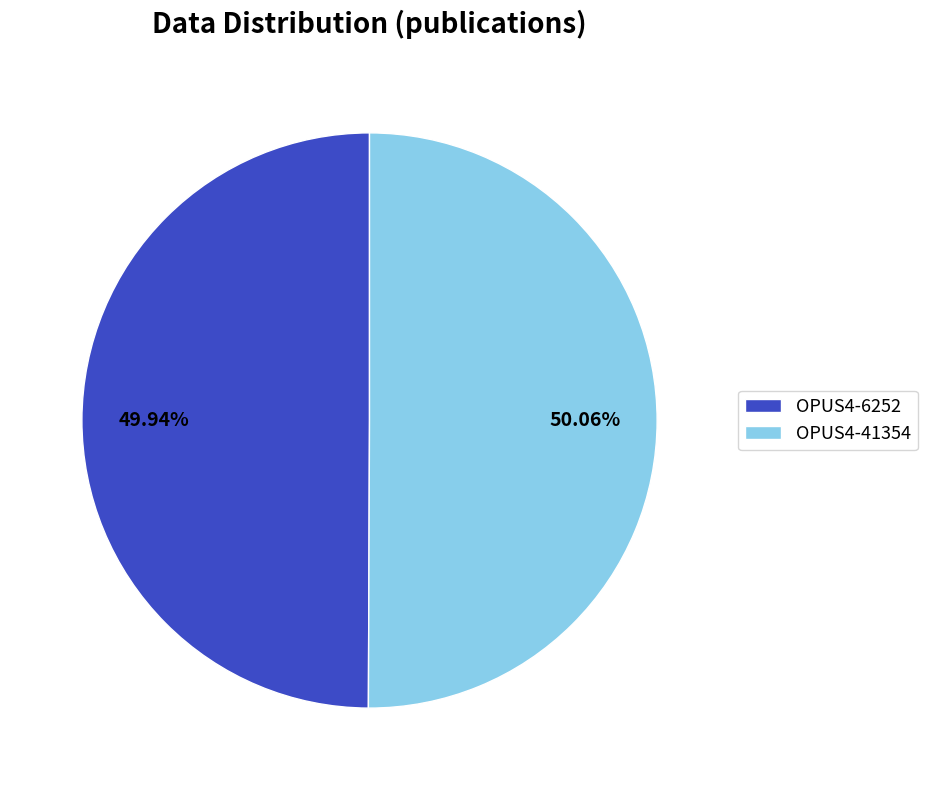

Do OPUS4-41354 and OPUS4-6252 together represent more than half of the pie?

Yes